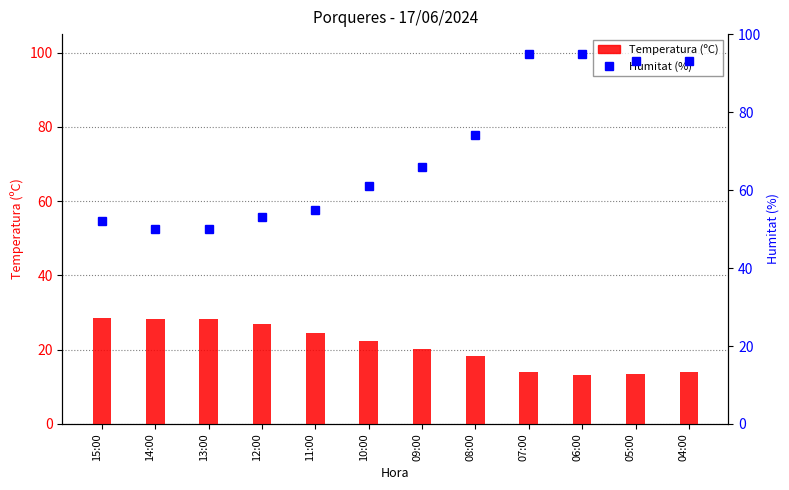

Rank the categories by Humitat (%) value from highest to lowest.

07:00, 06:00, 05:00, 04:00, 08:00, 09:00, 10:00, 11:00, 12:00, 15:00, 14:00, 13:00